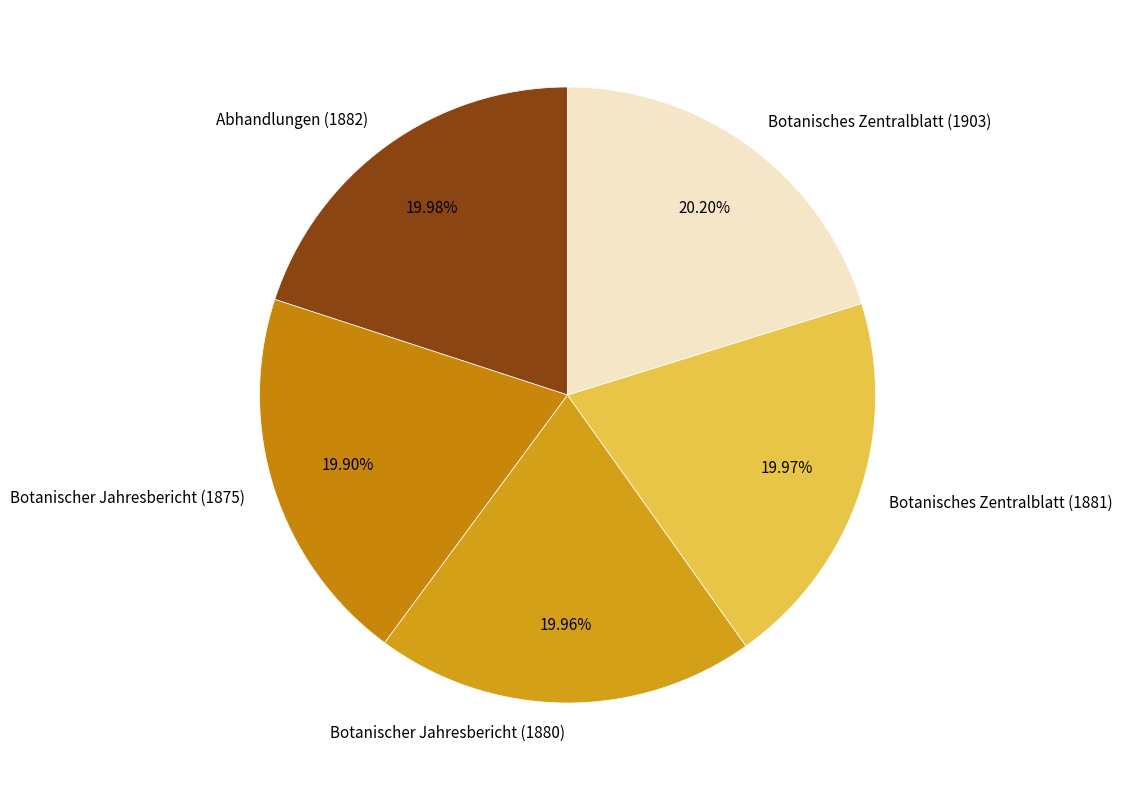

To the nearest percent, what percentage of the pie is Botanisches Zentralblatt (1881)?

20%